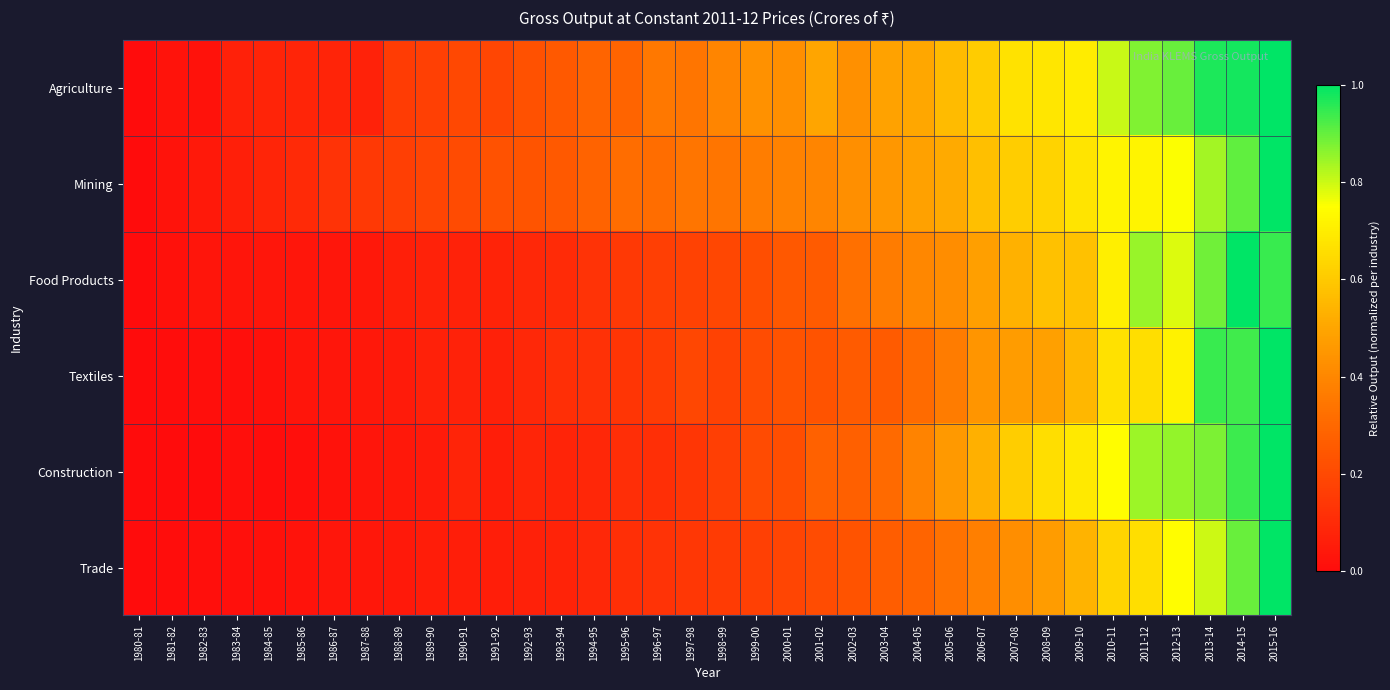

Rank the series at 1987-88 from highest to lowest value.

Mining, Agriculture, Textiles, Food Products, Trade, Construction